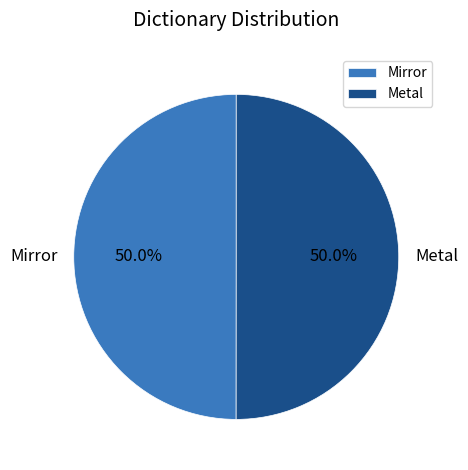

How many slices are in this pie chart?

2